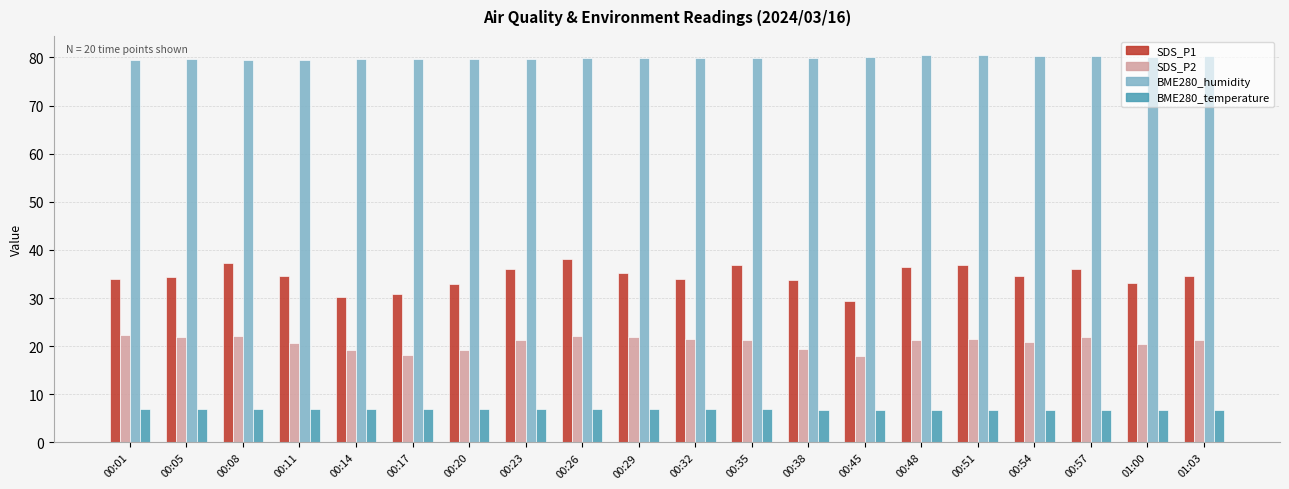

What is the label of the 8th bar from the right?

00:38